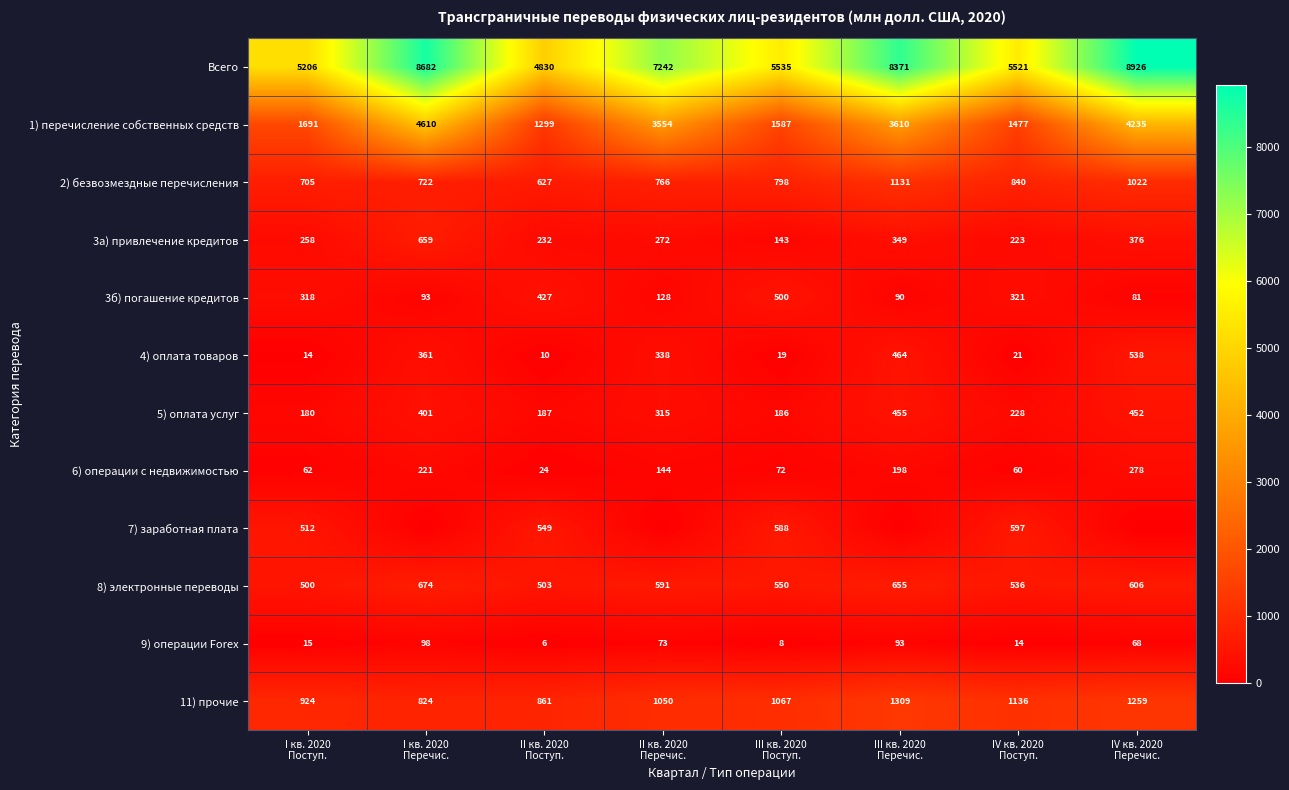

What is the minimum value for 1) перечисление собственных средств?

1299